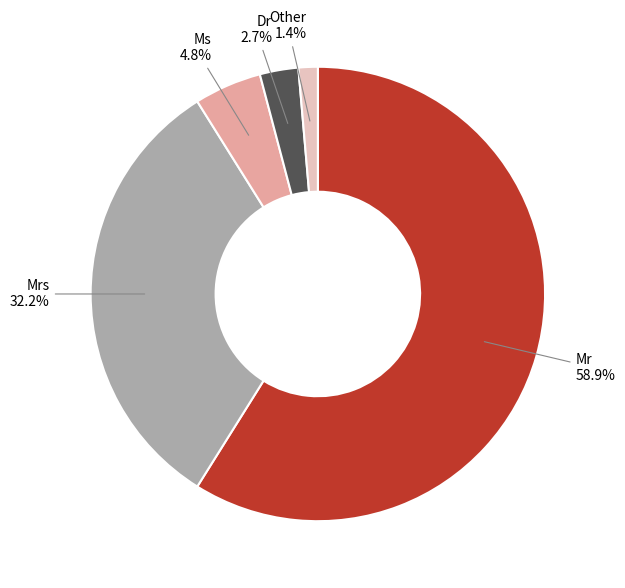

To the nearest percent, what percentage of the pie is Mr?

59%